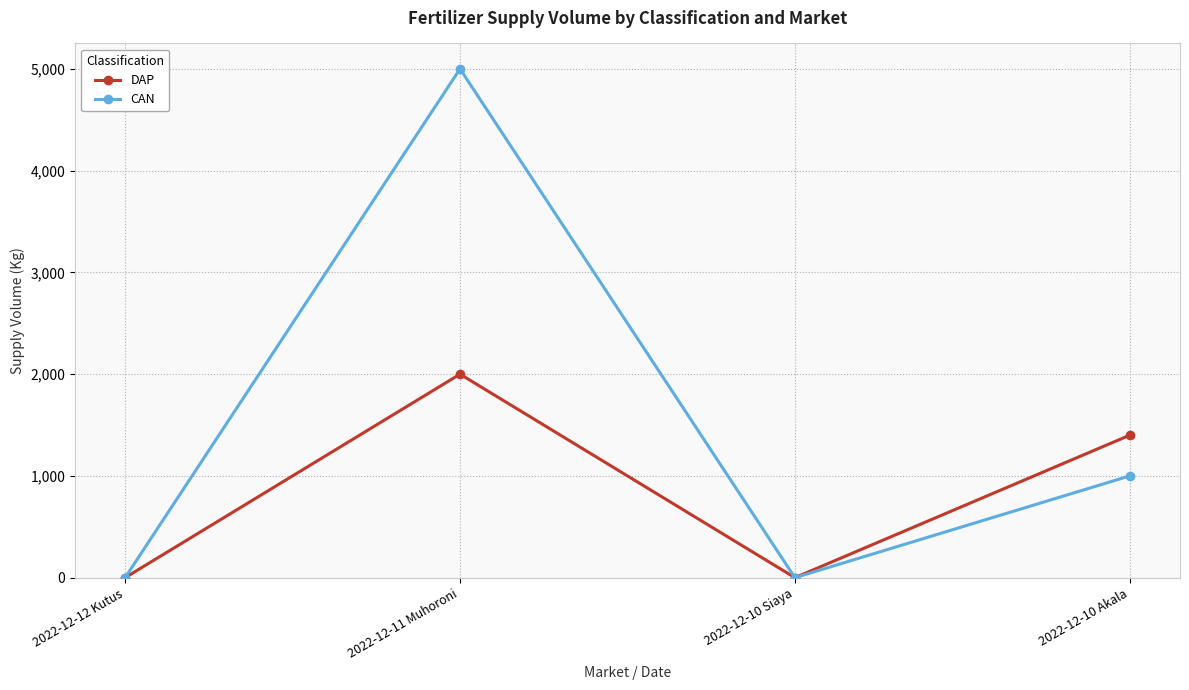

What is the difference between the second highest and minimum values in the DAP series?

1400